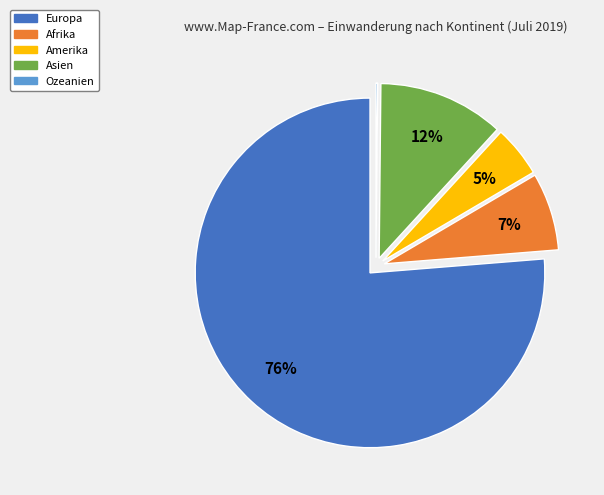

True or false: Europa accounts for 71% of the total.

False